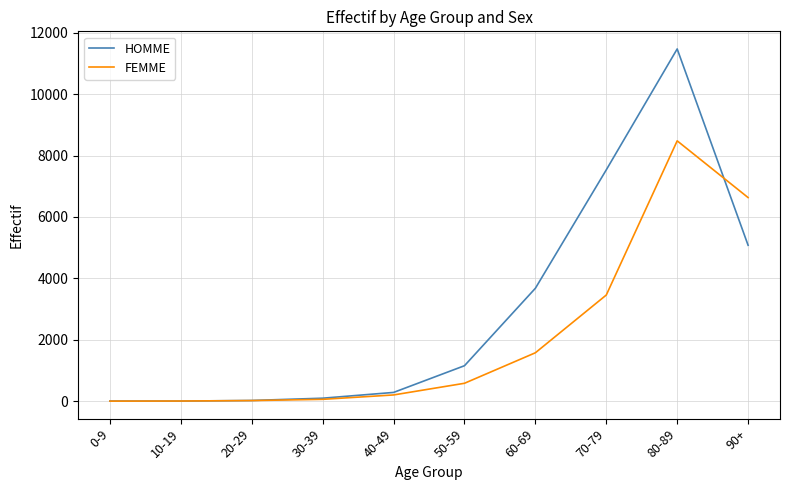

True or false: HOMME and FEMME cross at least once.

True